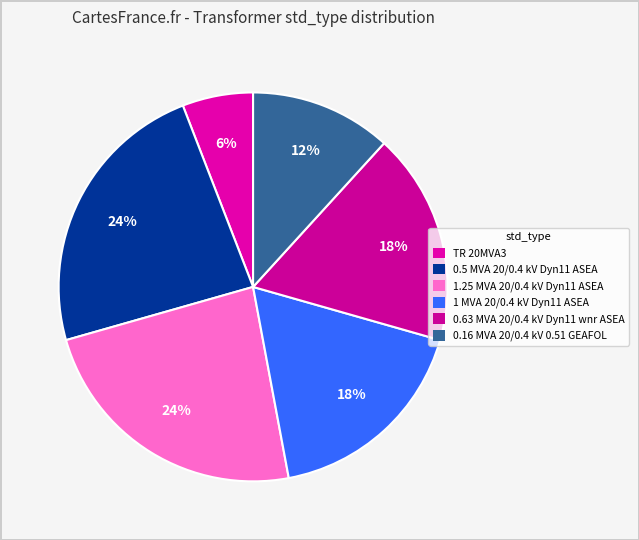

Does 0.63 MVA 20/0.4 kV Dyn11 wnr ASEA account for over 50% of the chart?

No